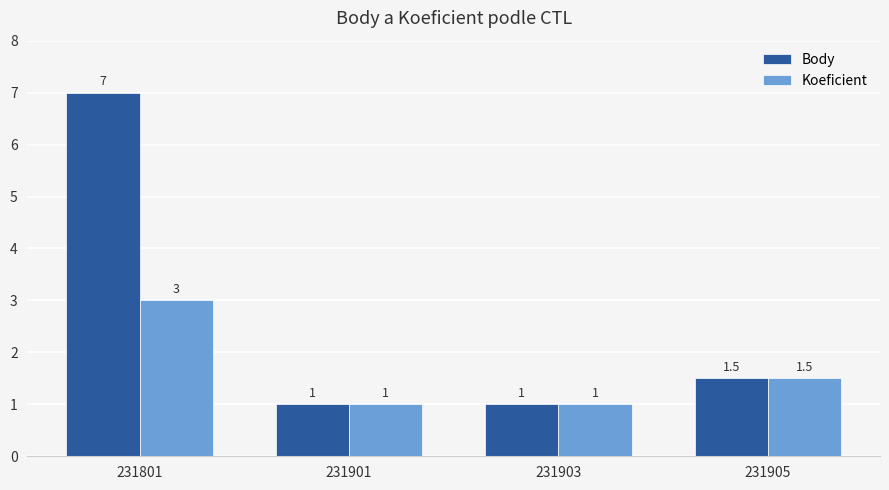

How many values in the Body series exceed 1?

2